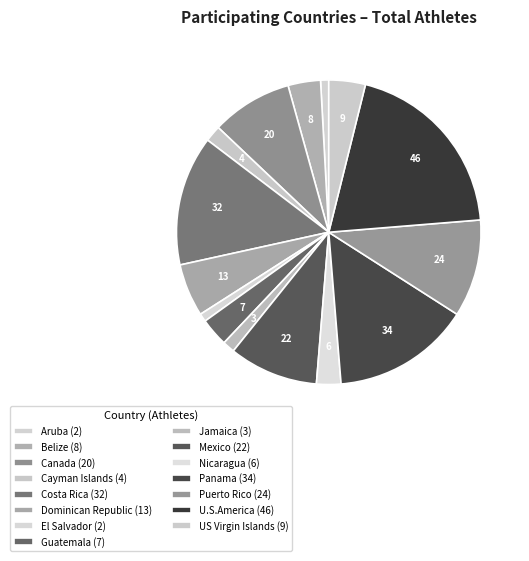

True or false: Guatemala accounts for 12% of the total.

False